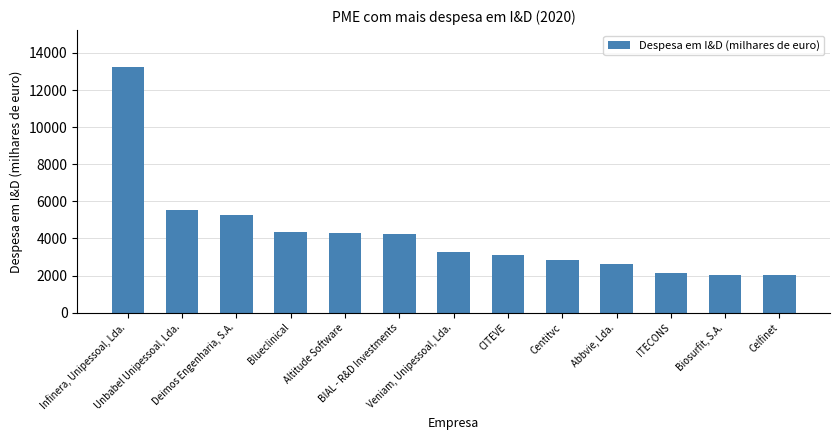

Are the bars grouped side by side (vs. stacked)?

No